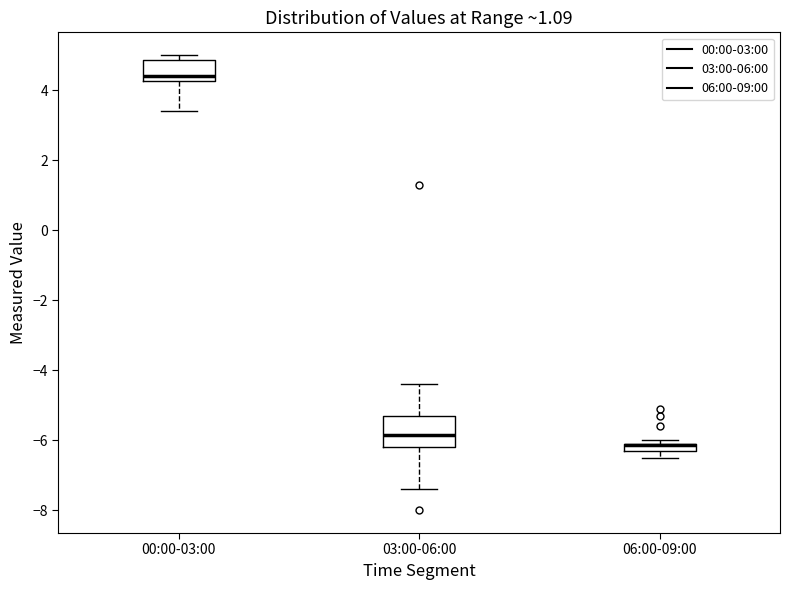

Which box is the tallest, from its lower edge to its upper edge?

03:00-06:00